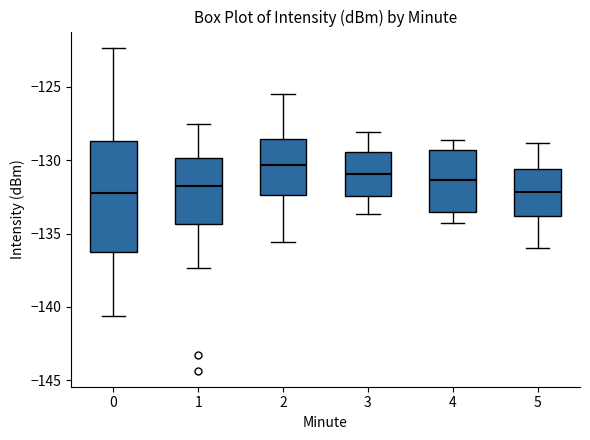

Reading left to right, transcribe this box plot: for each box, give where its median line is, the range the box spans, and where its two whiskers end, as read against the y-axis. The values are not printed on the chart, so give them approximately, as read against the axis.

0: median -132.0, box -136.5 to -128.5, whiskers -140.5 to -122.5
1: median -131.5, box -134.5 to -130.0, whiskers -137.5 to -127.5
2: median -130.5, box -132.5 to -128.5, whiskers -135.5 to -125.5
3: median -131.0, box -132.5 to -129.5, whiskers -133.5 to -128.0
4: median -131.5, box -133.5 to -129.5, whiskers -134.5 to -128.5
5: median -132.0, box -134.0 to -130.5, whiskers -136.0 to -129.0